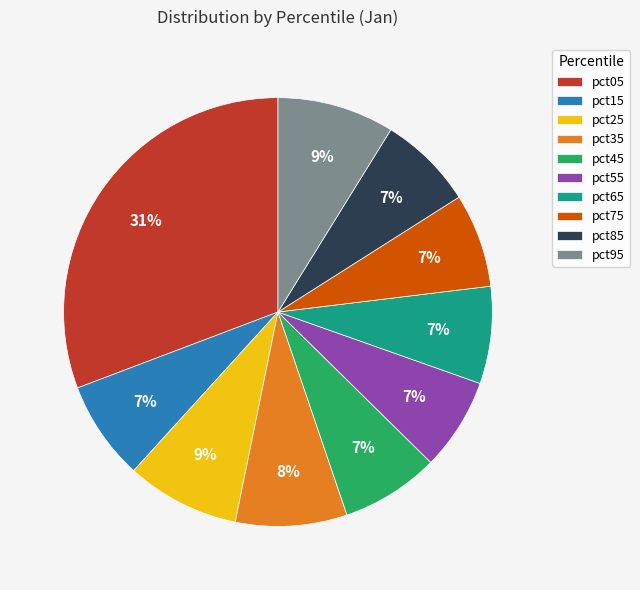

Combined, do pct35 and pct85 account for over 50%?

No